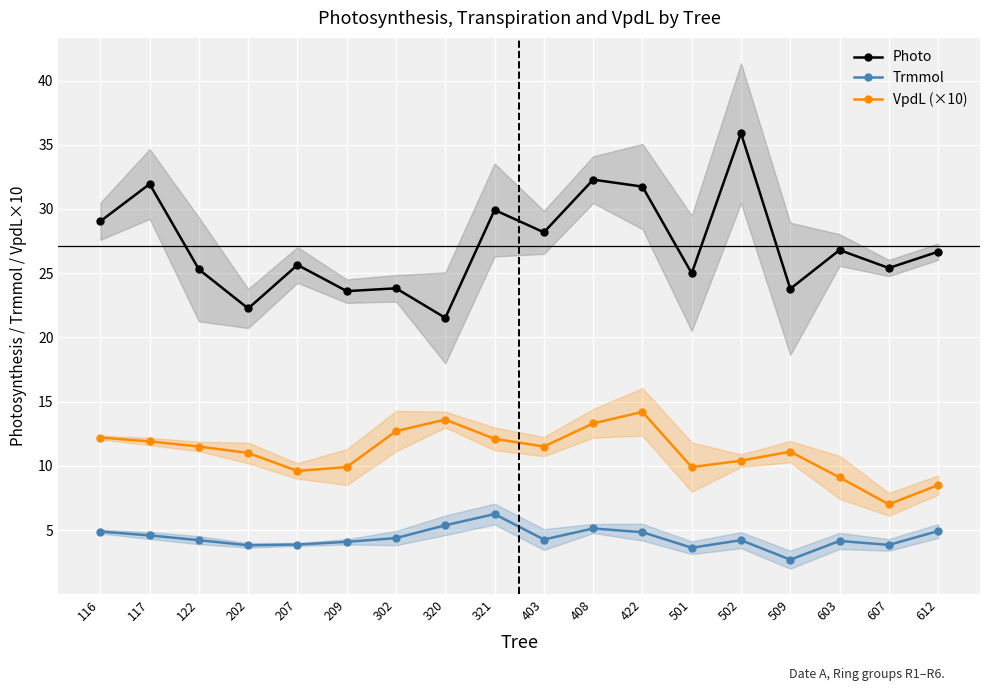

What are all the series names shown in the legend?

Photo, Trmmol, VpdL (×10)